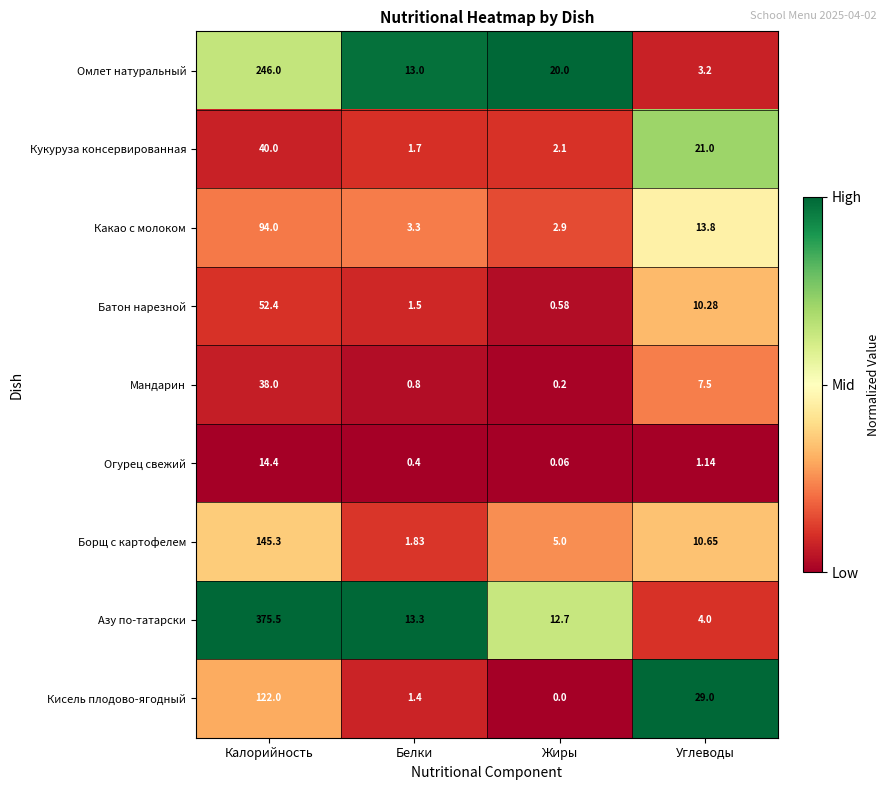

Where is Батон нарезной nearest to the value 26?

Углеводы